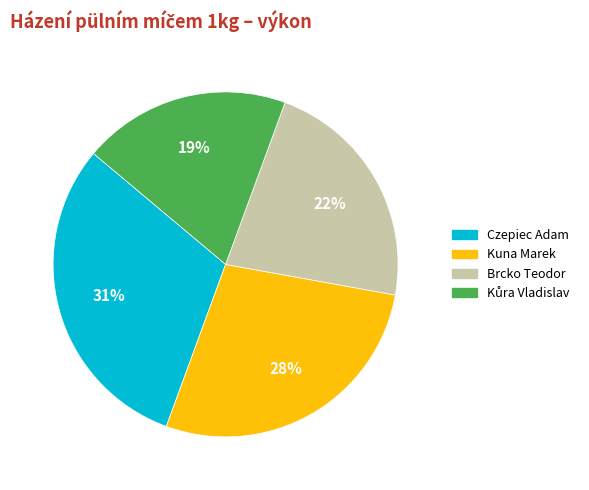

The Brcko Teodor slice represents 22% of the pie. True or false?

True